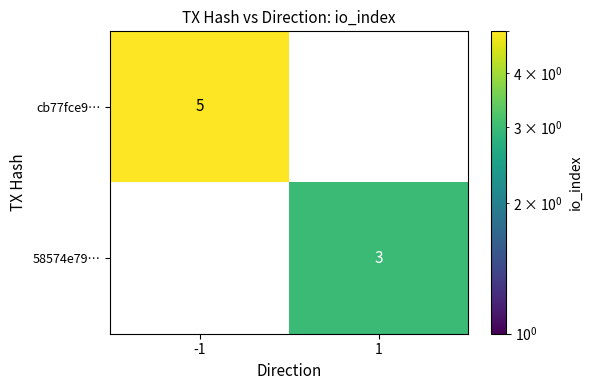

Which series has the widest spread of values?

cb77fce9…